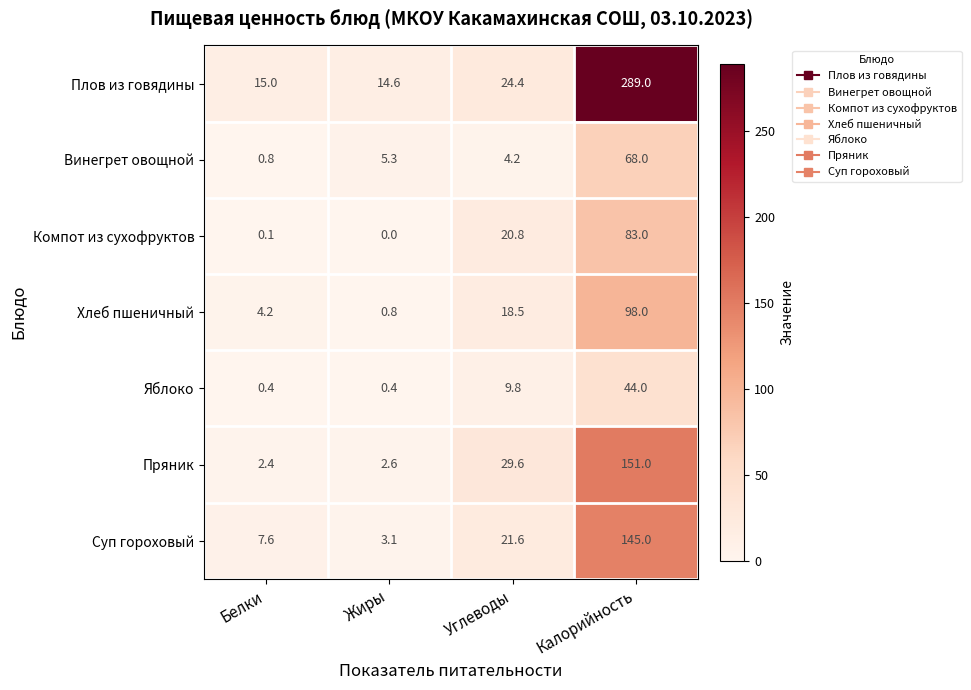

Where is Компот из сухофруктов nearest to the value 41?

Углеводы